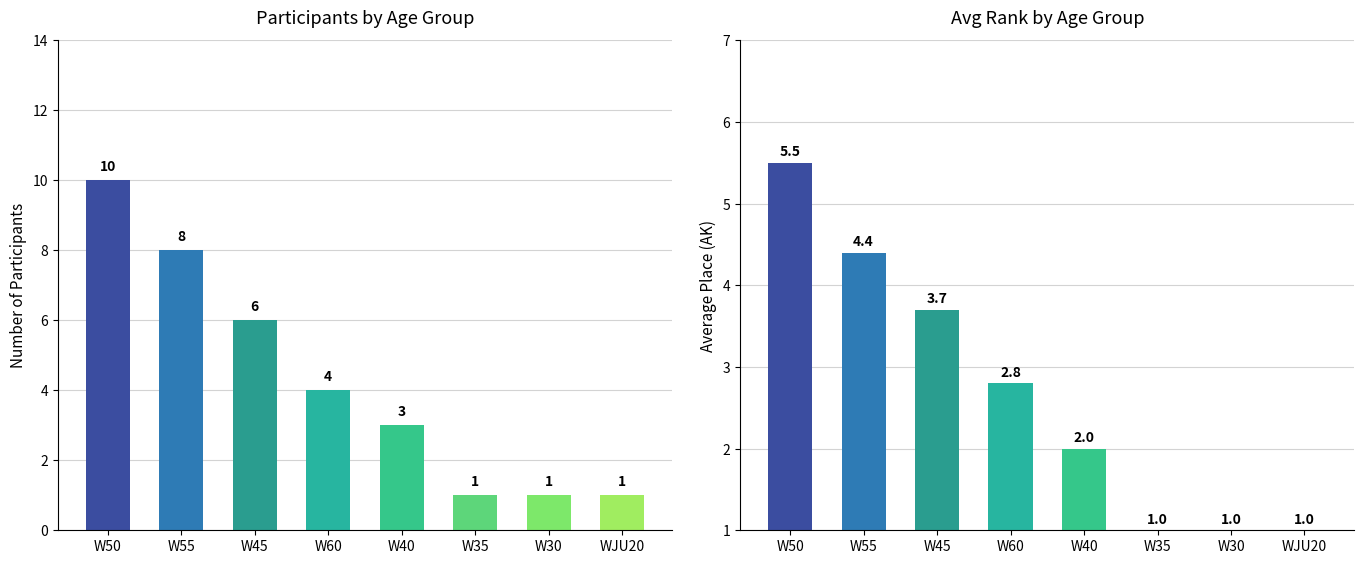

At how many categories does at least one series exceed 3?

4